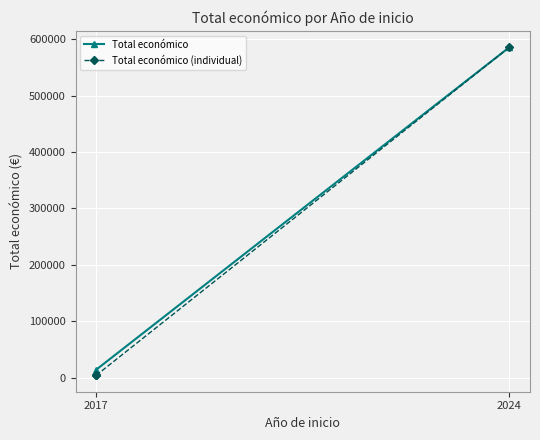

What is the minimum value shown in the chart?

4500